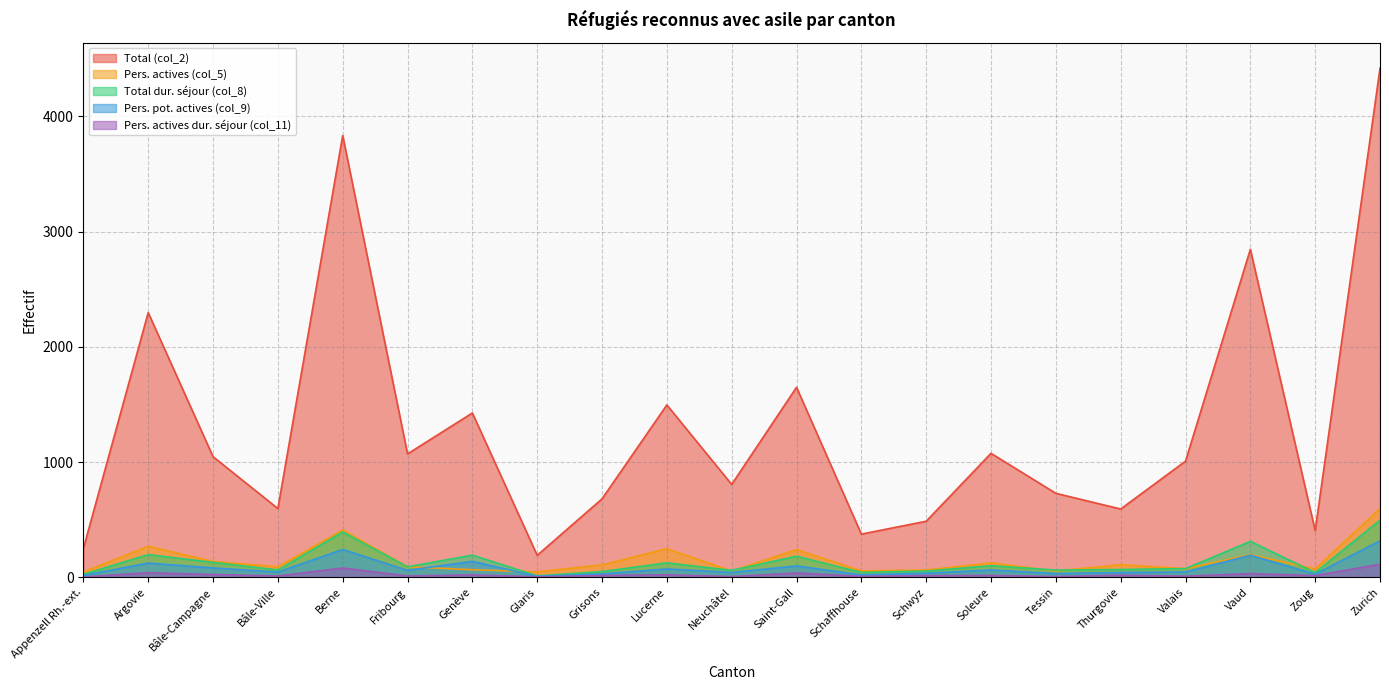

How many values in the Total dur. séjour (col_8) series exceed 76?

10